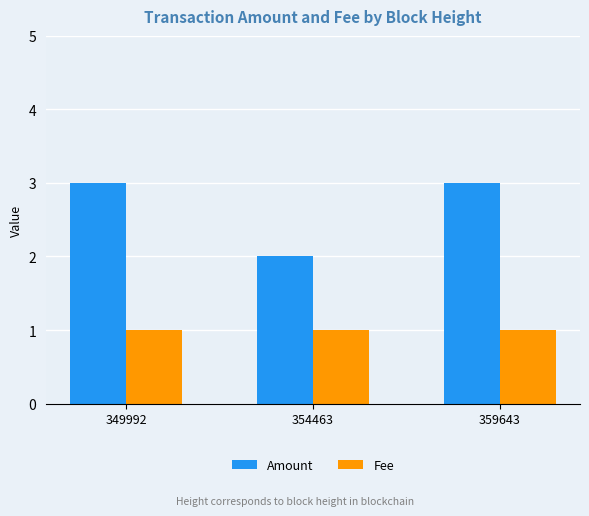

Is the value of Amount at 354463 greater than the value of Fee at 349992?

Yes